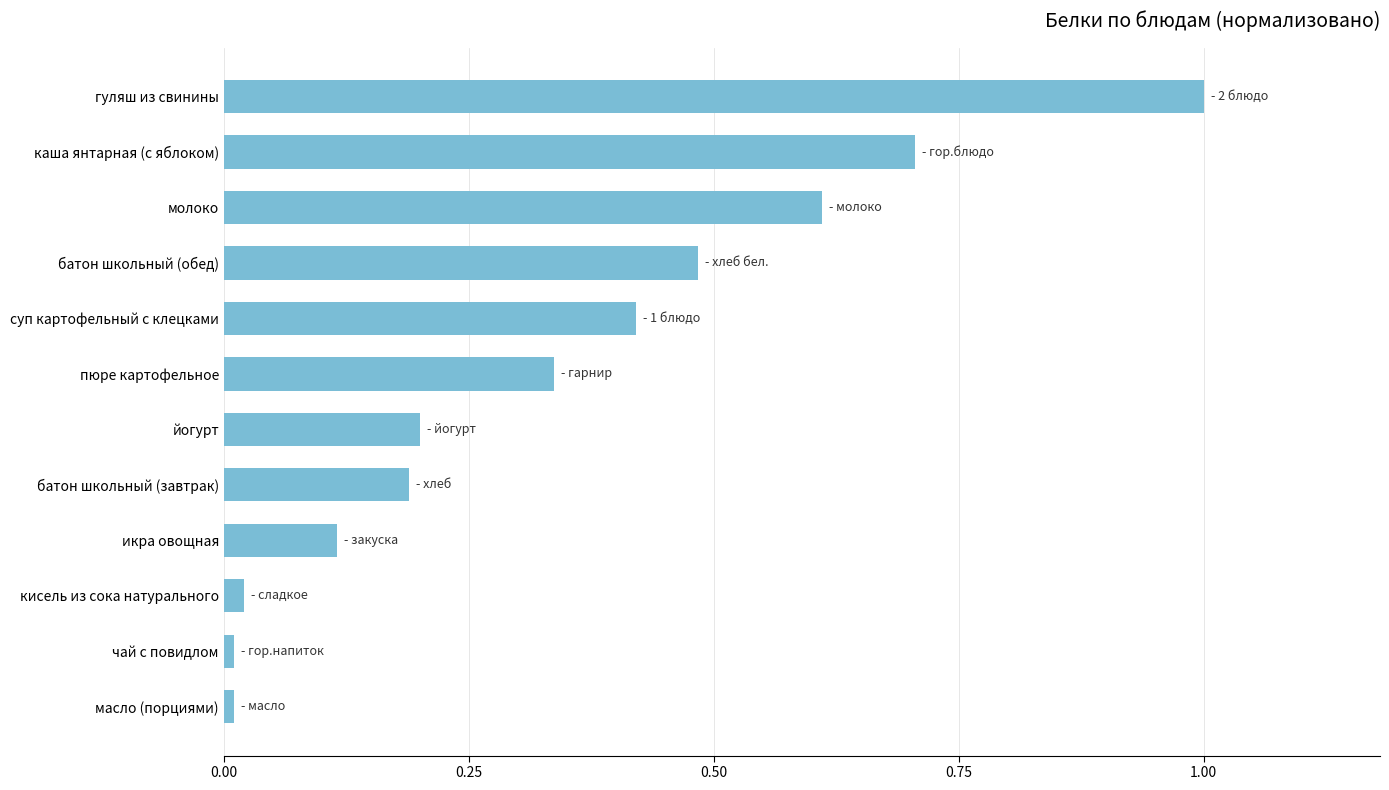

Read the value at каша янтарная (с яблоком).

0.7